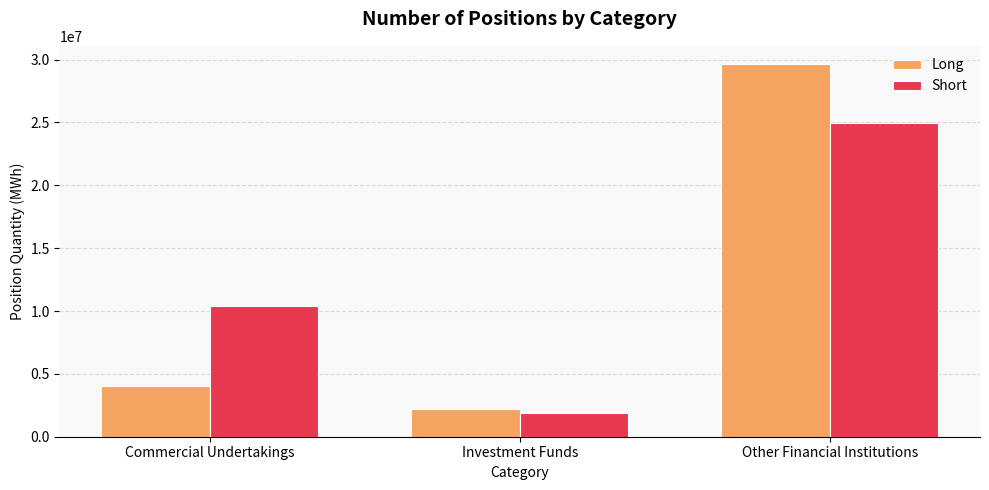

What value does the Long series have at Commercial Undertakings, to the nearest 50?

4025250